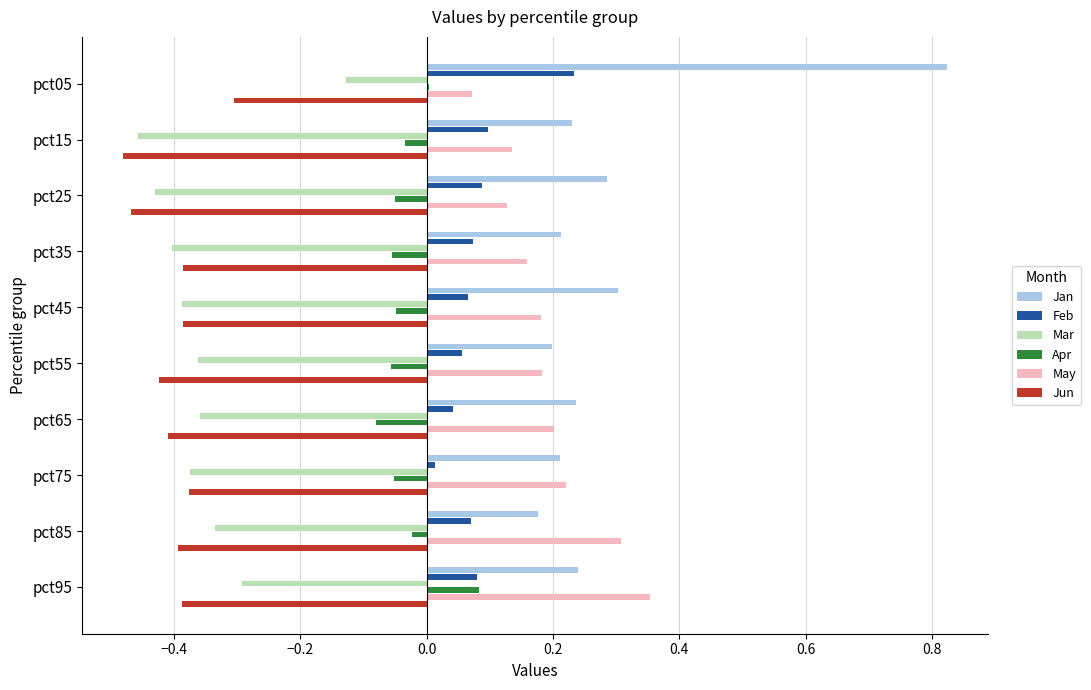

The Apr series shows -0.0 at pct35. True or false?

False